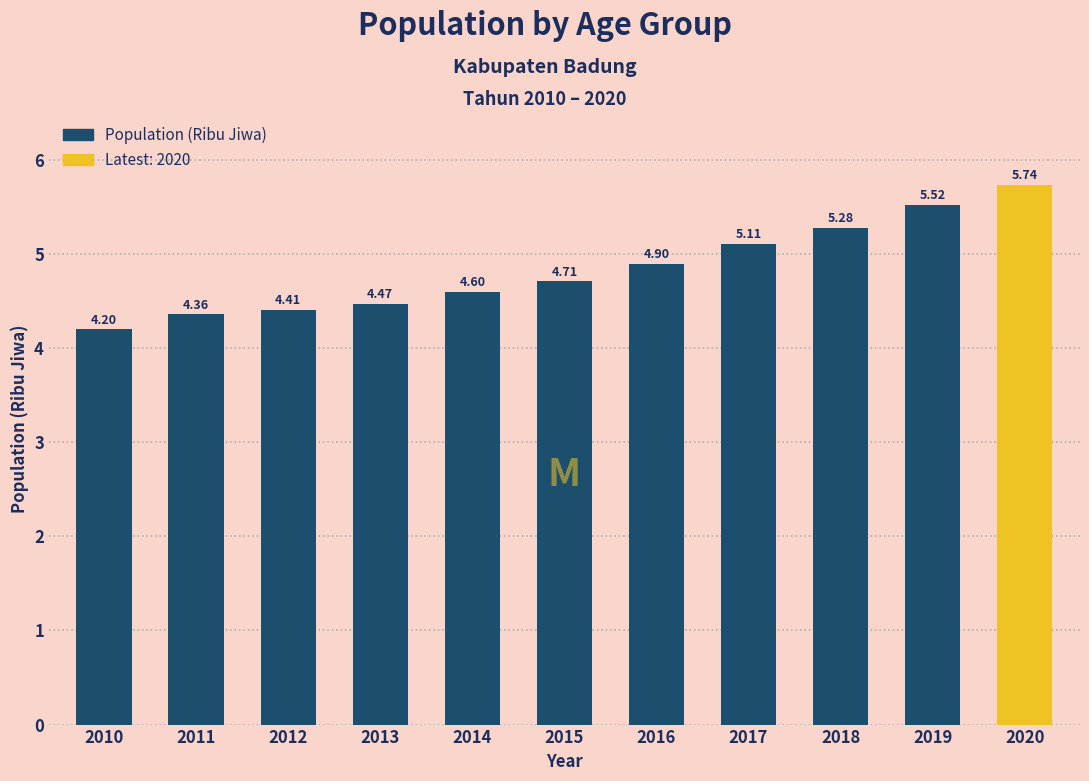

What is the sum of all values?

53.3